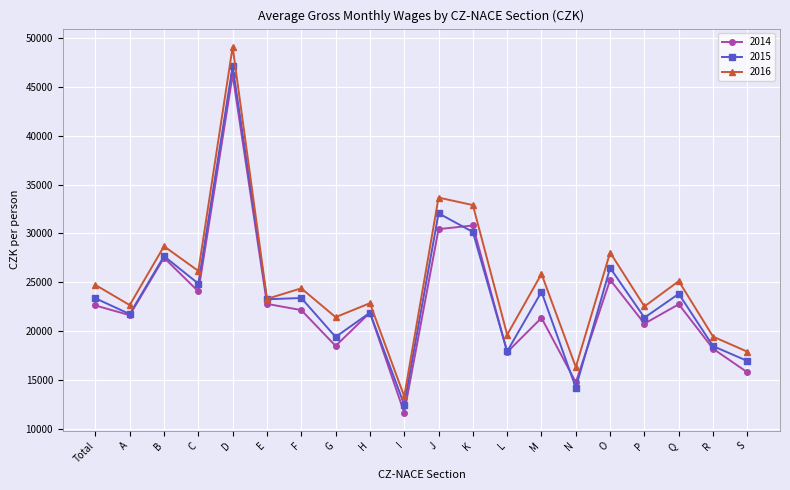

What is the label of the 7th point from the right?

M